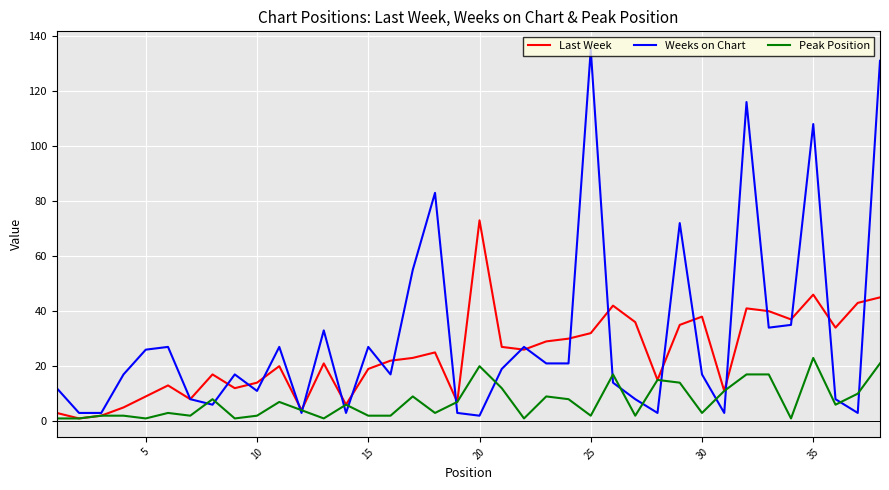

List the series in order of their overall mean, lowest first.

Peak Position, Last Week, Weeks on Chart